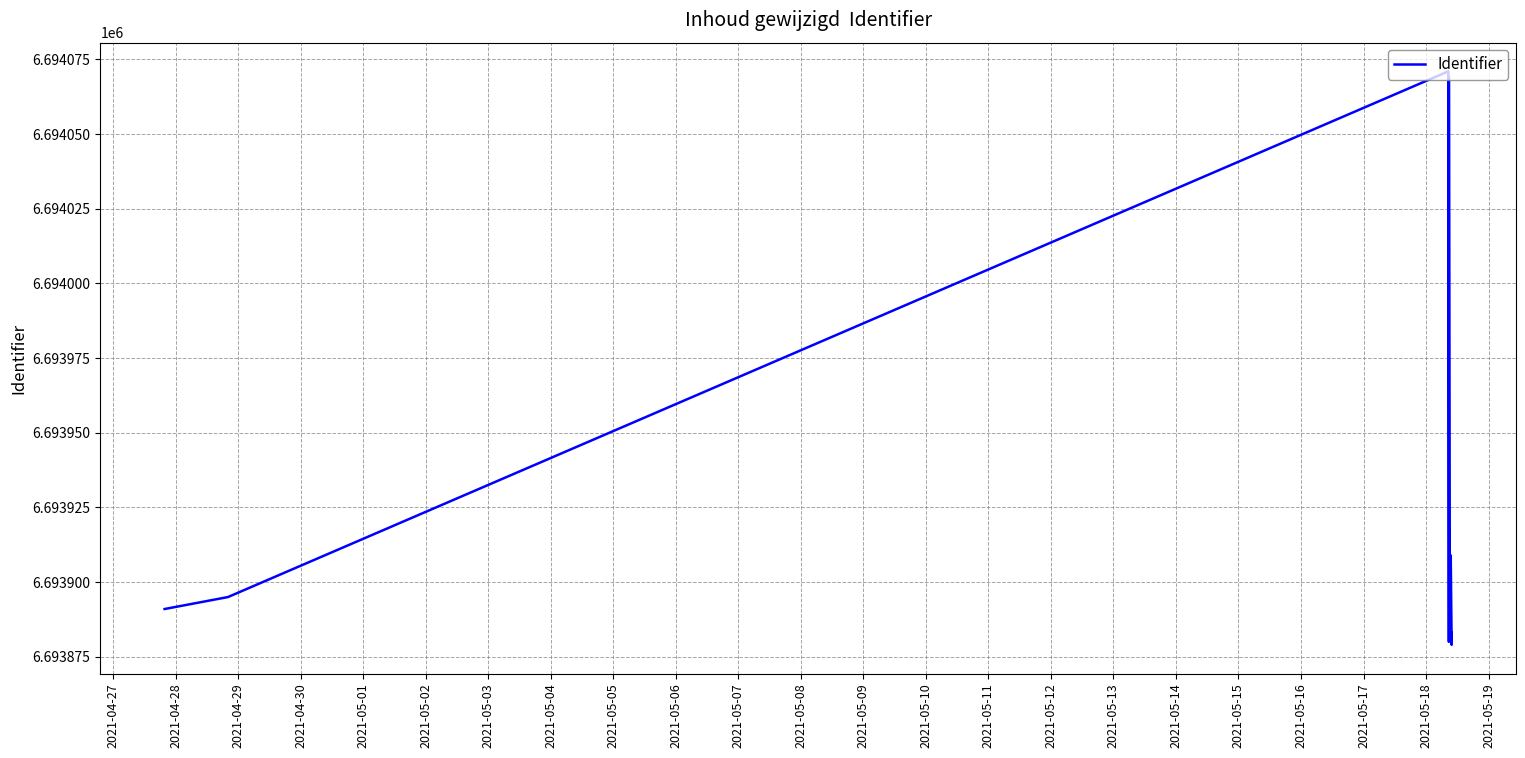

How many interior local peaks (higher than both neighbors) does the data have?

3